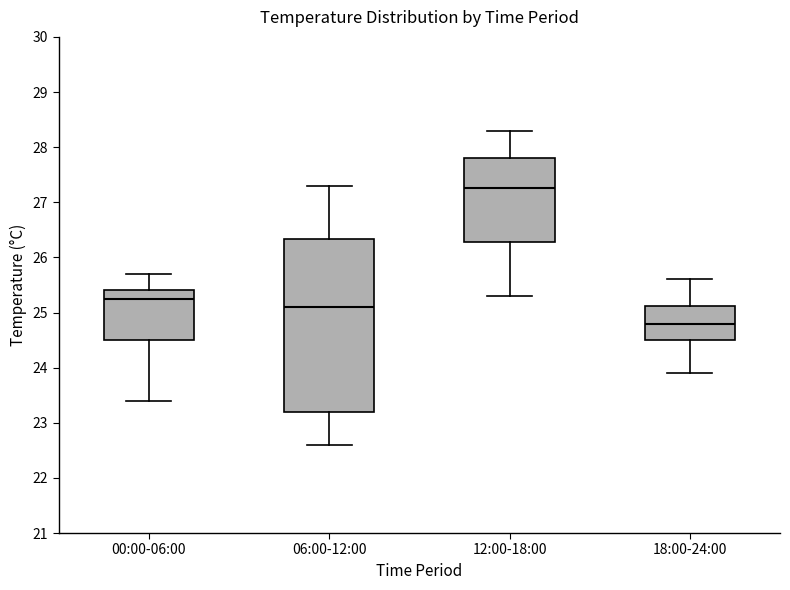

Where is the upper edge of the box for 00:00-06:00 on the y-axis? The values are not printed on the chart, so give them approximately, as read against the axis.

25.4